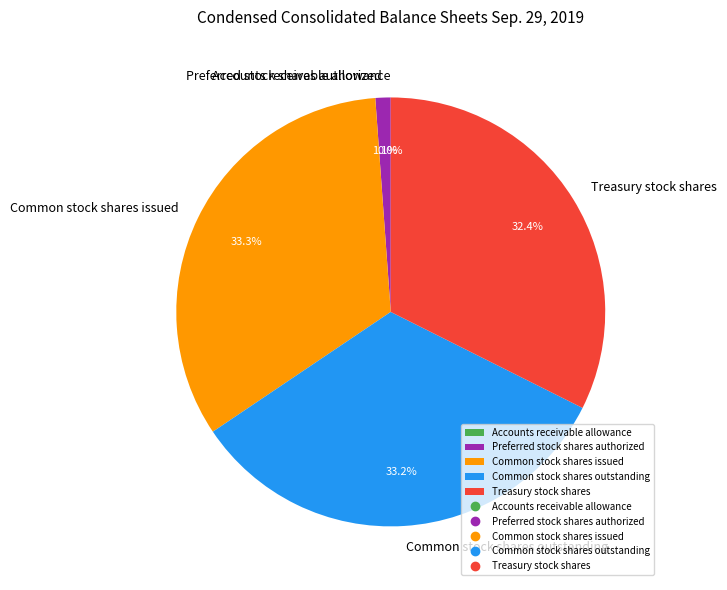

Is it true that Common stock shares outstanding is 33% of the pie?

True